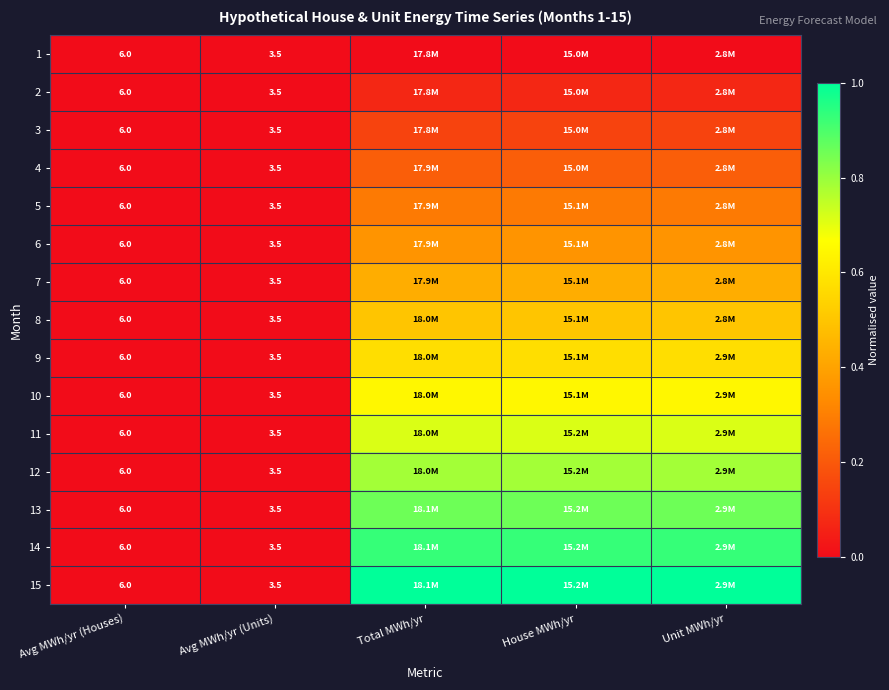

What is the difference between the maximum and second lowest values in the 10 series?

0.6